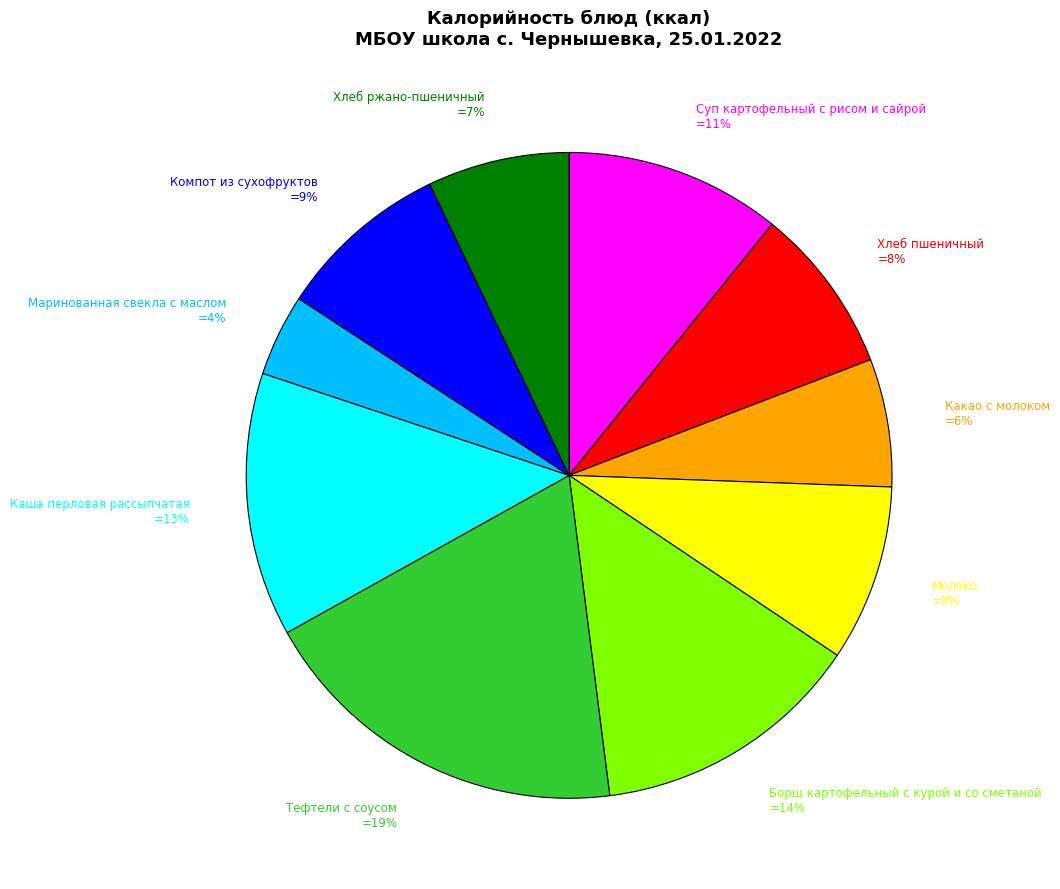

Do Маринованная свекла с маслом =4% and Хлеб ржано-пшеничный =7% together represent more than half of the pie?

No